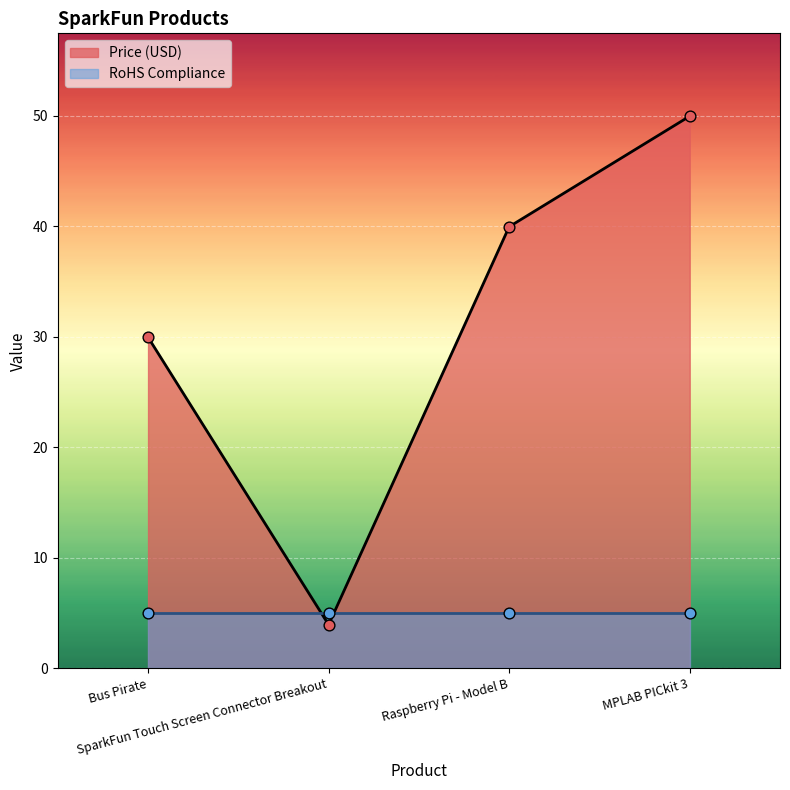

What is the ratio of the value at Raspberry Pi - Model B to the value at Bus Pirate?

1.3